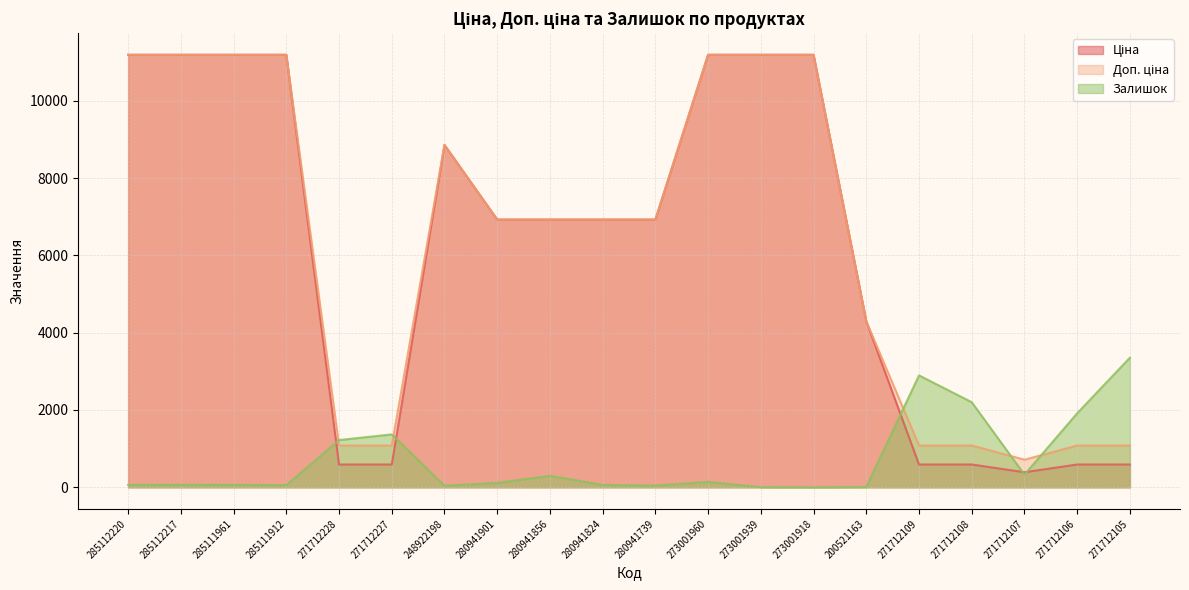

Where do Залишок and Ціна first cross each other?

285111912 and 271712228